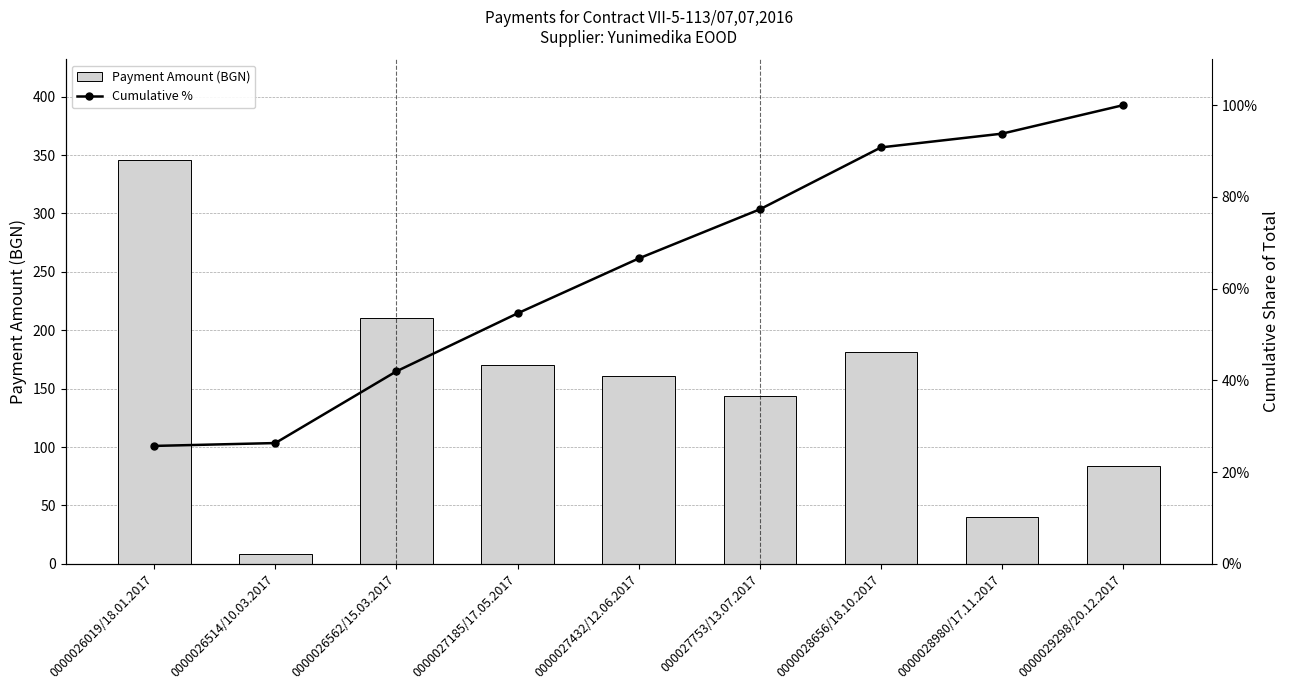

What is the total value across all series at 0000028656/18.10.2017?

272.2